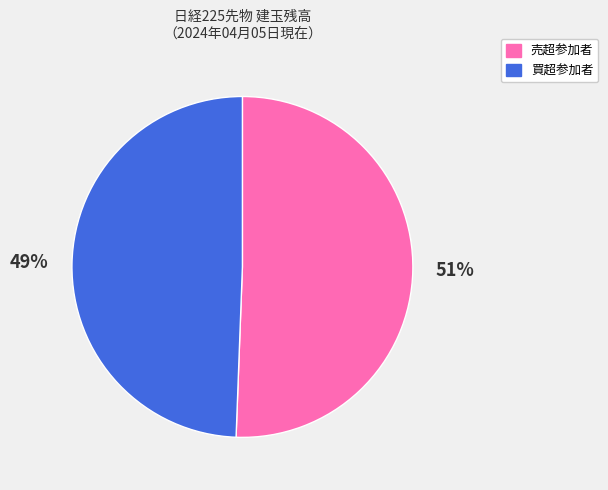

To the nearest percent, what is the average slice percentage?

50%